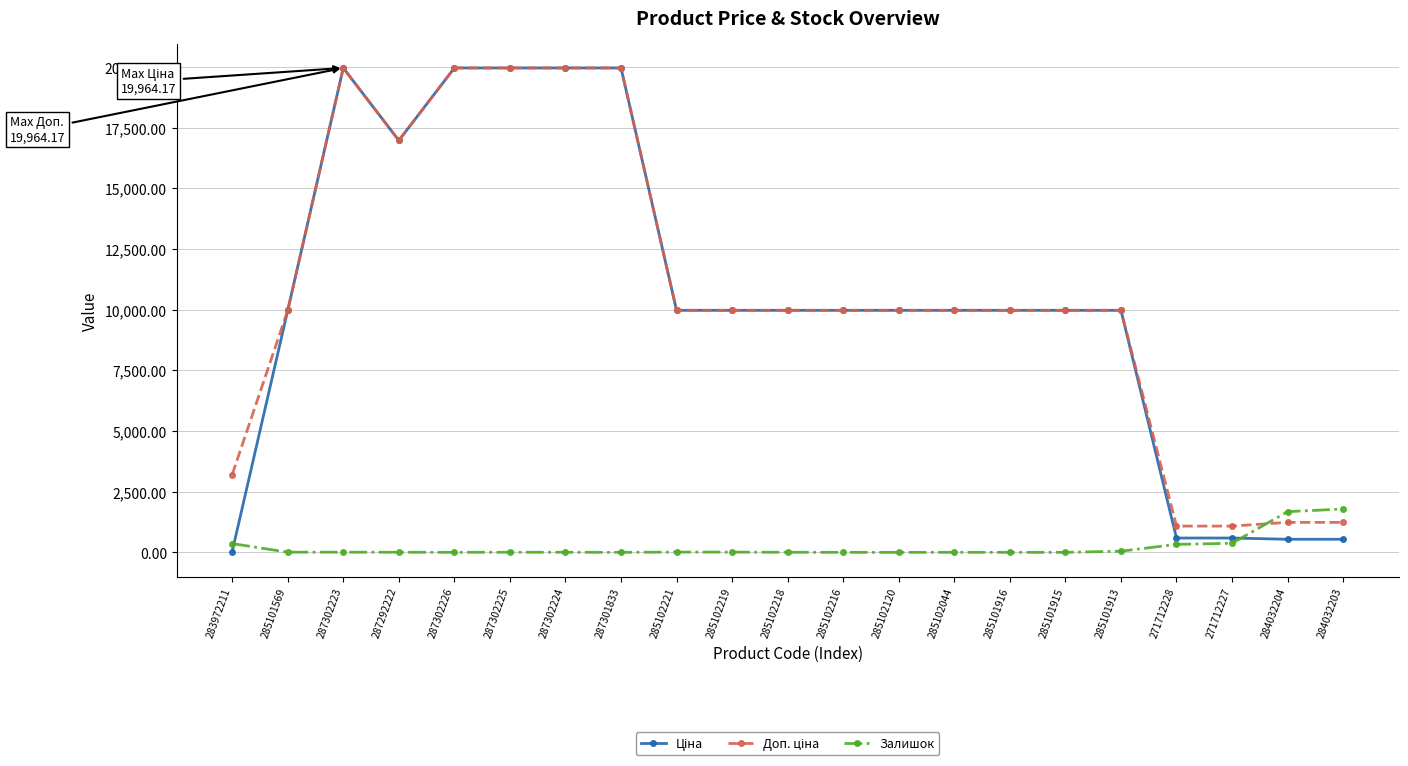

The Залишок series shows 9.0 at 285102219. True or false?

True